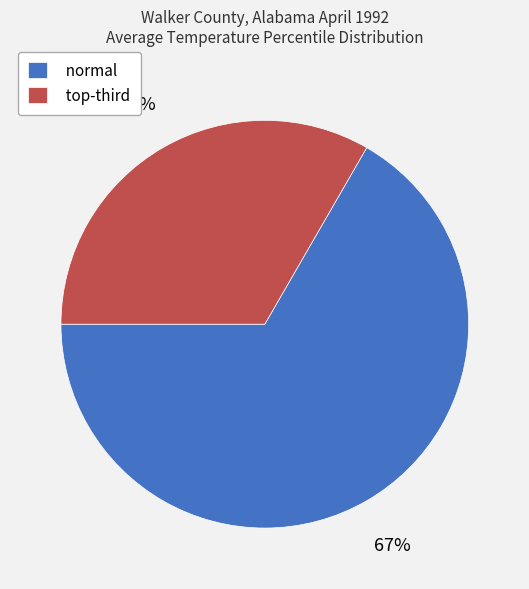

To the nearest percent, what percentage of the pie is normal?

67%